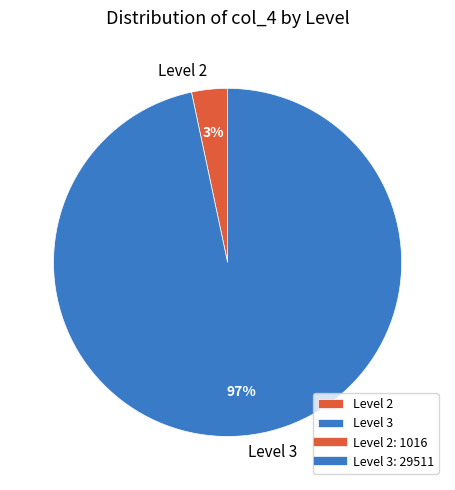

Is there any slice that represents more than half of the pie?

Yes